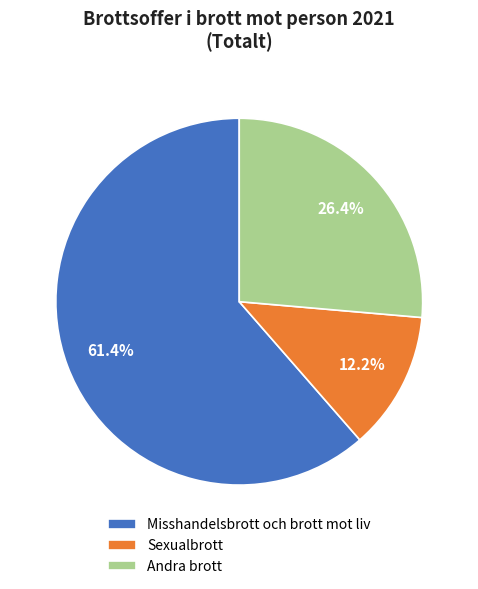

Which category has the smallest portion of the pie?

Sexualbrott